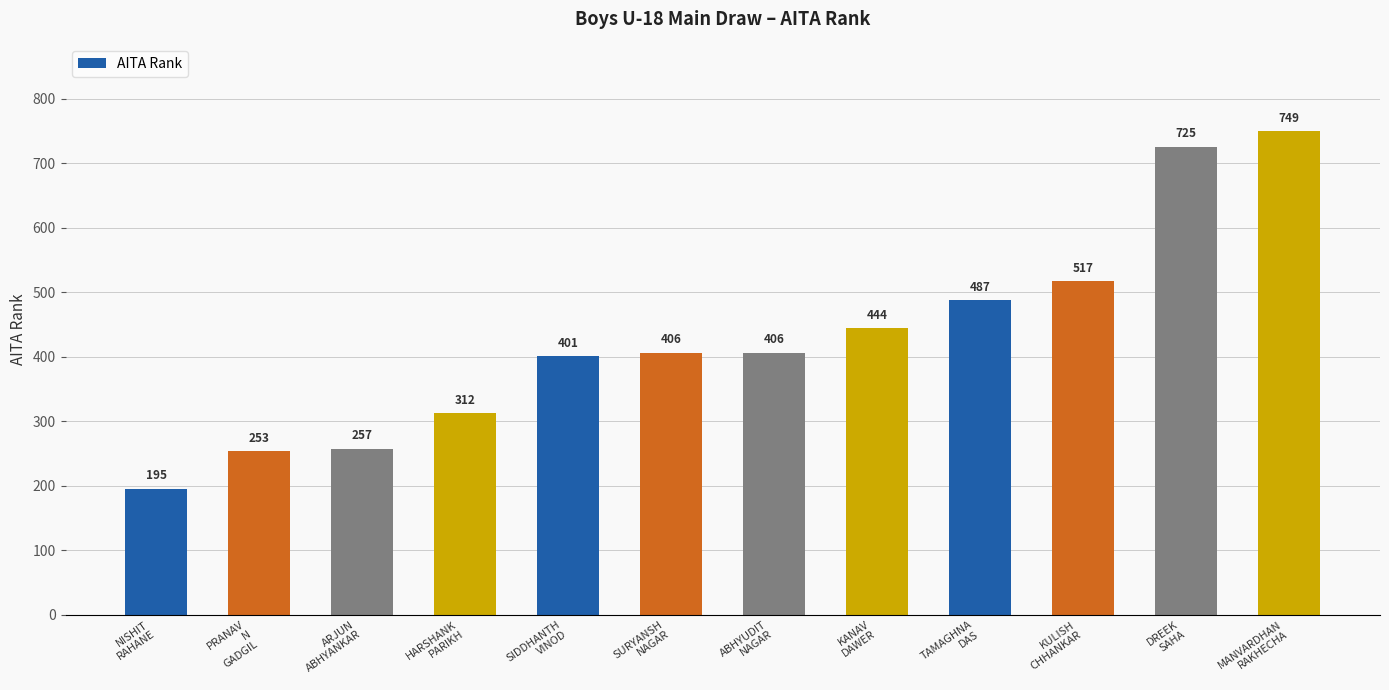

What is the value of the 9th bar from the left?

487